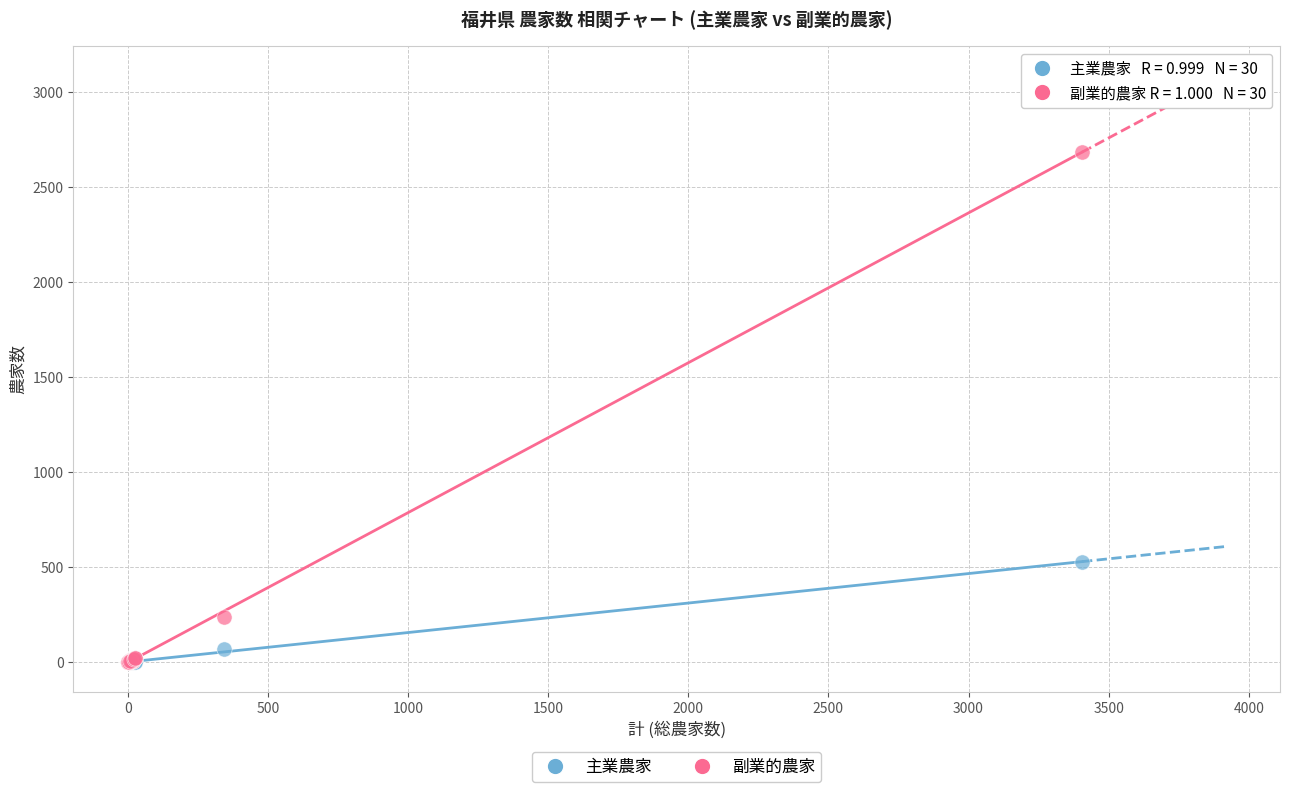

What are all the series names shown in the legend?

主業農家, 副業的農家